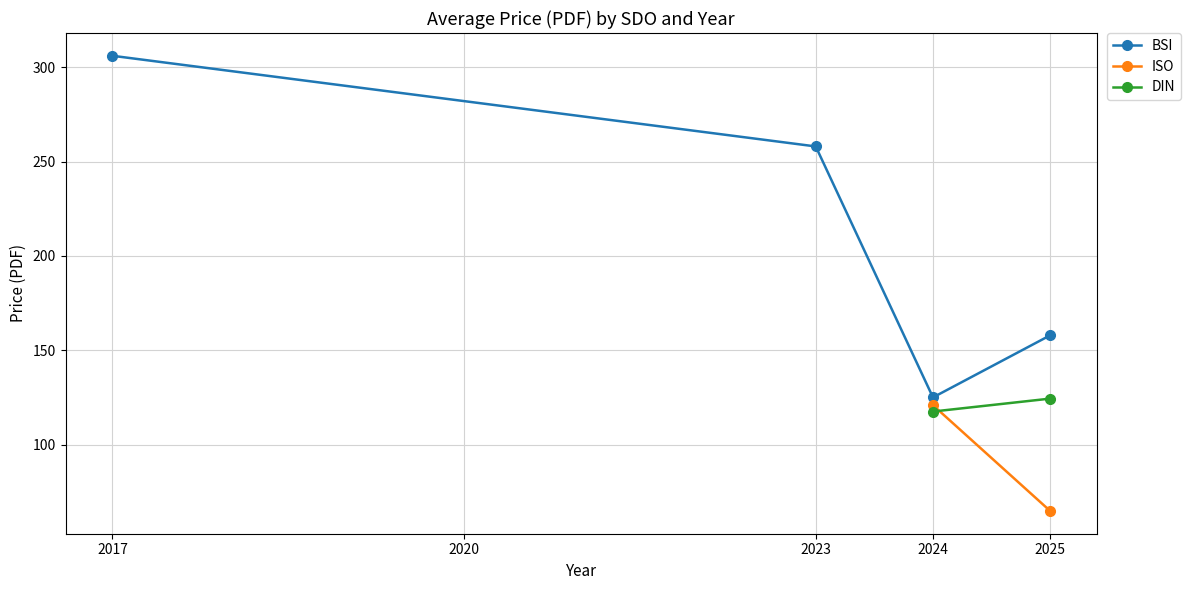

True or false: ISO avg Price (PDF) and BSI avg Price (PDF) intersect in this chart.

False